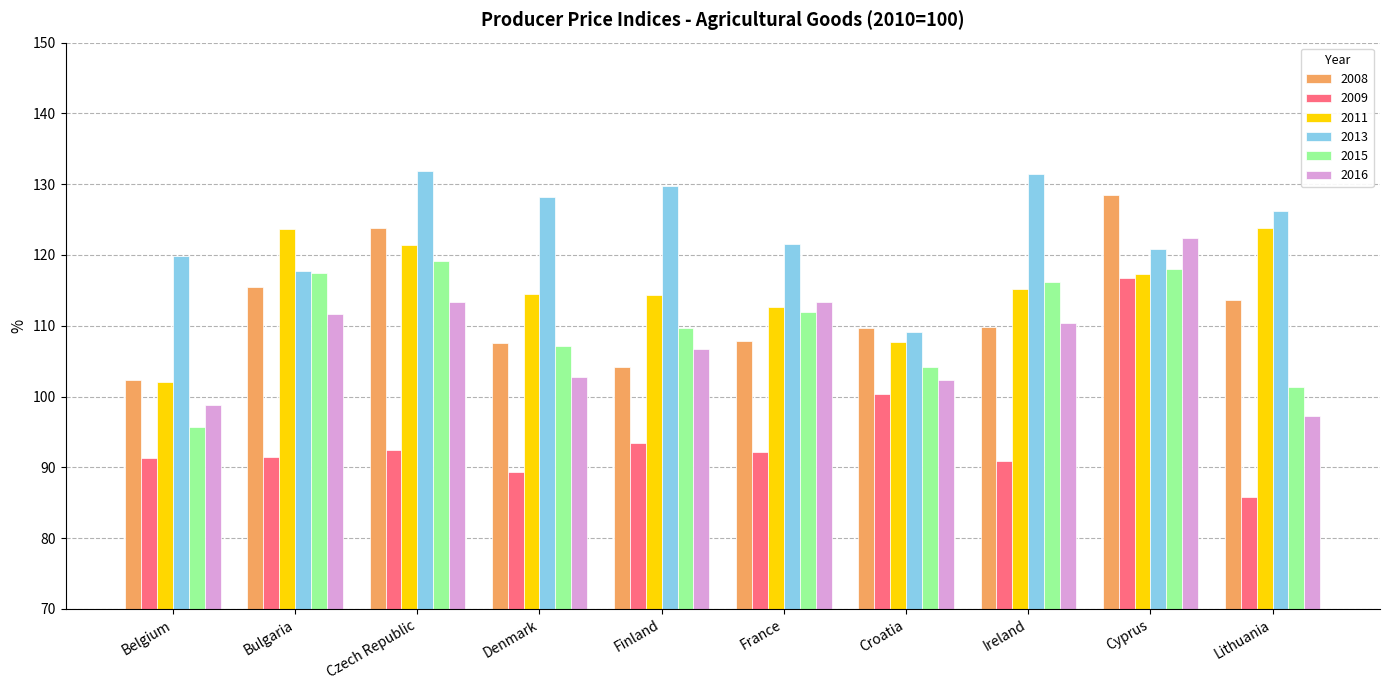

The 2015 series shows 55.8 at Lithuania. True or false?

False